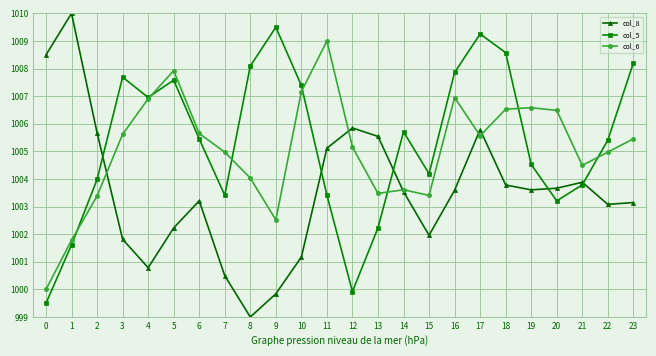

Where is the first local minimum for col_5?

4